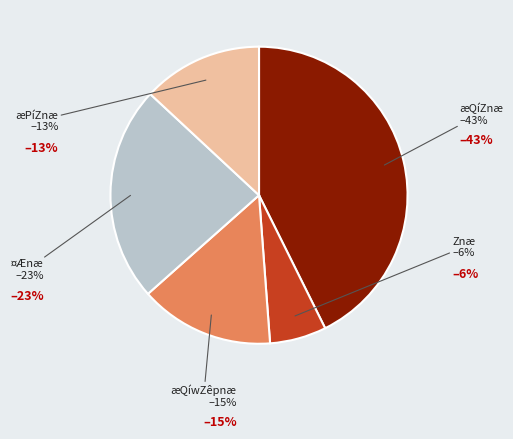

Which category has the smallest portion of the pie?

Z